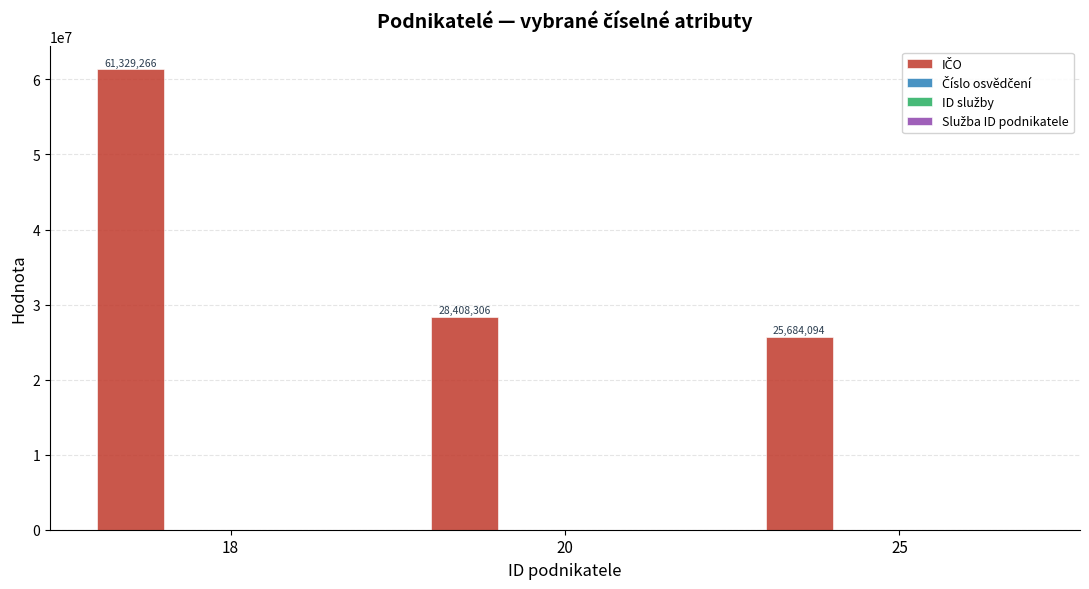

What is the spread (max minus min) of values at 25?

25684069